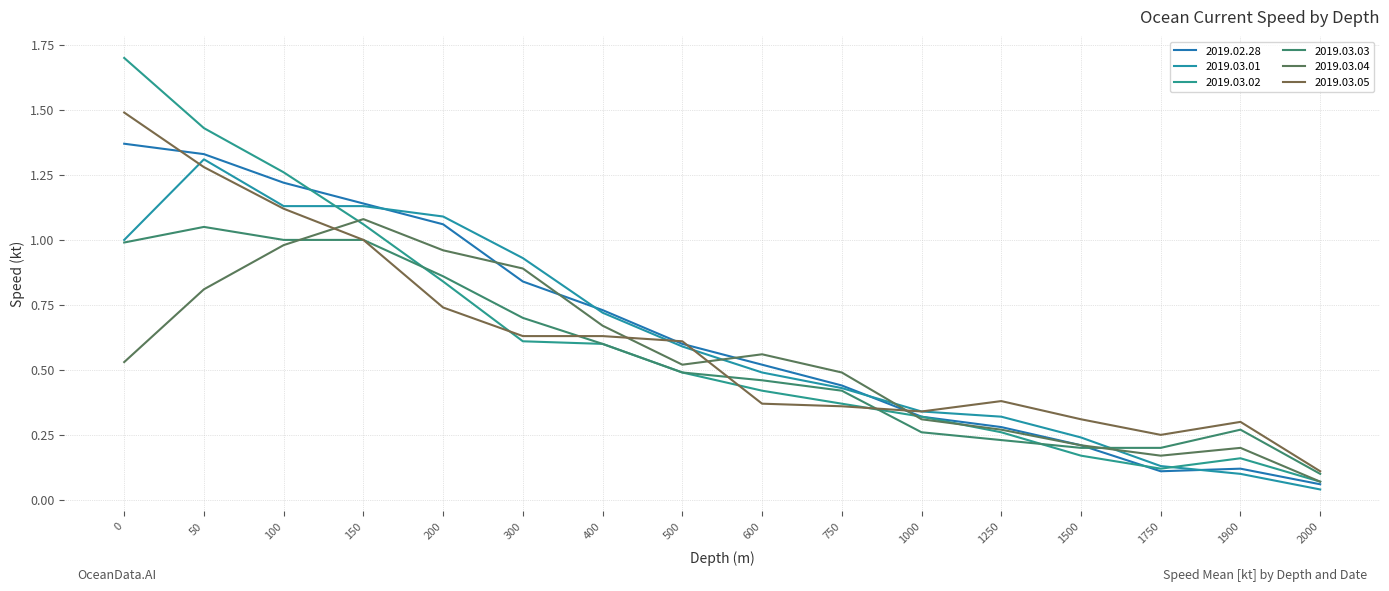

What is the value of the 2019.03.02 point at the 4th from the left?

1.1